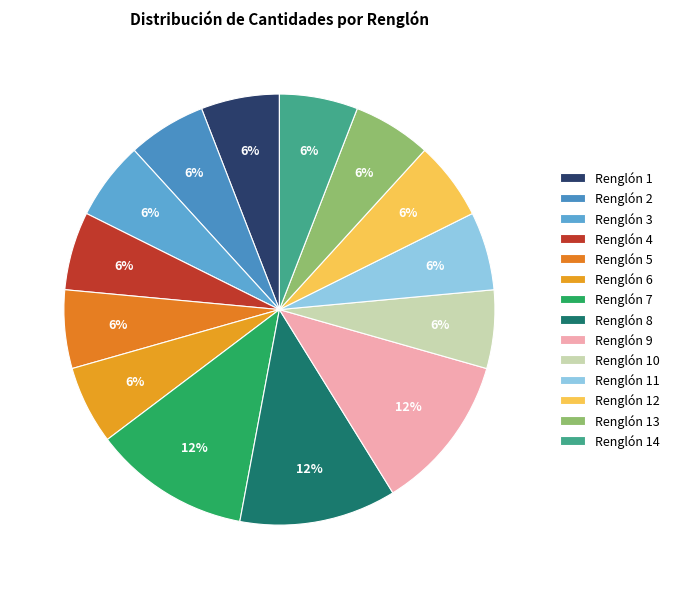

To the nearest percent, what is the difference between the largest and smallest slice percentages?

6%